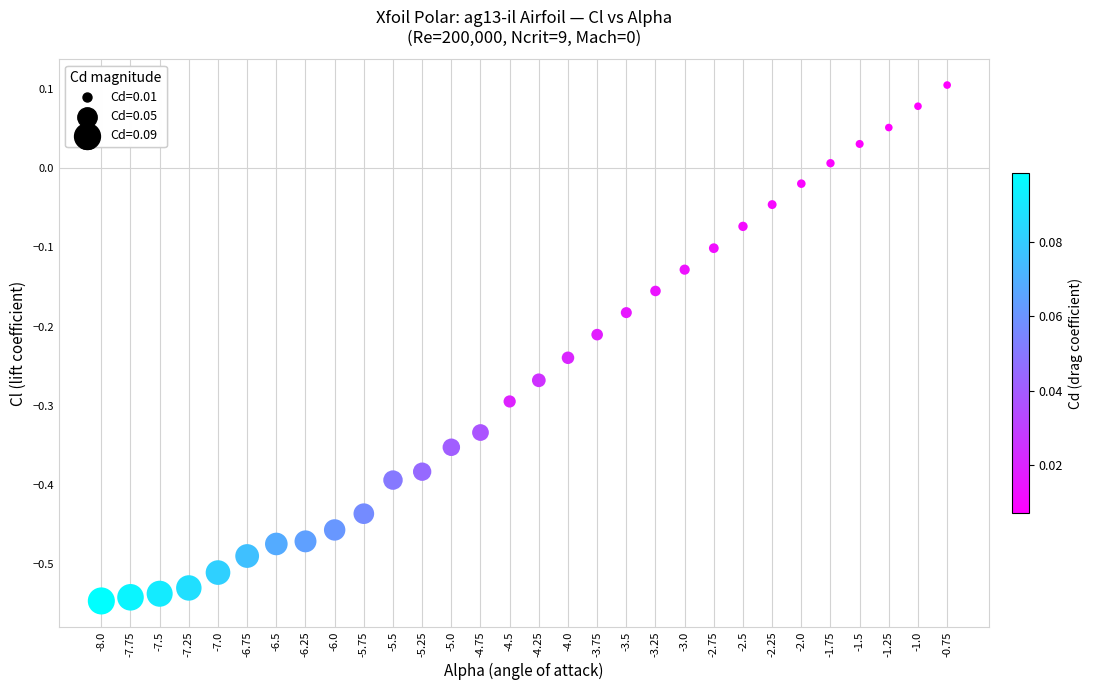

What is the range of X values (max minus min)?

7.2